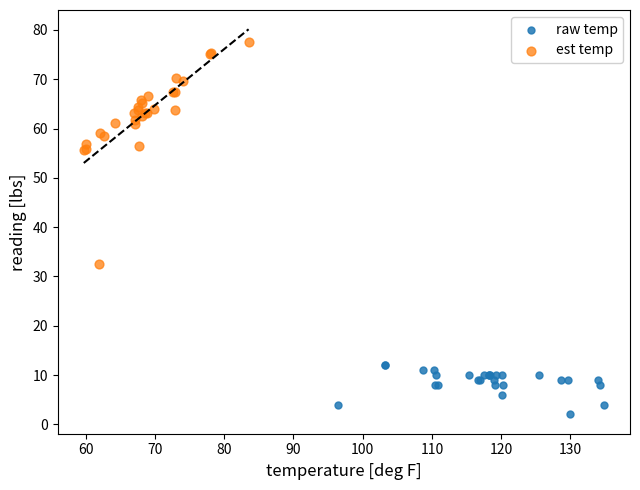

Which series has the widest spread of Y values?

est temp